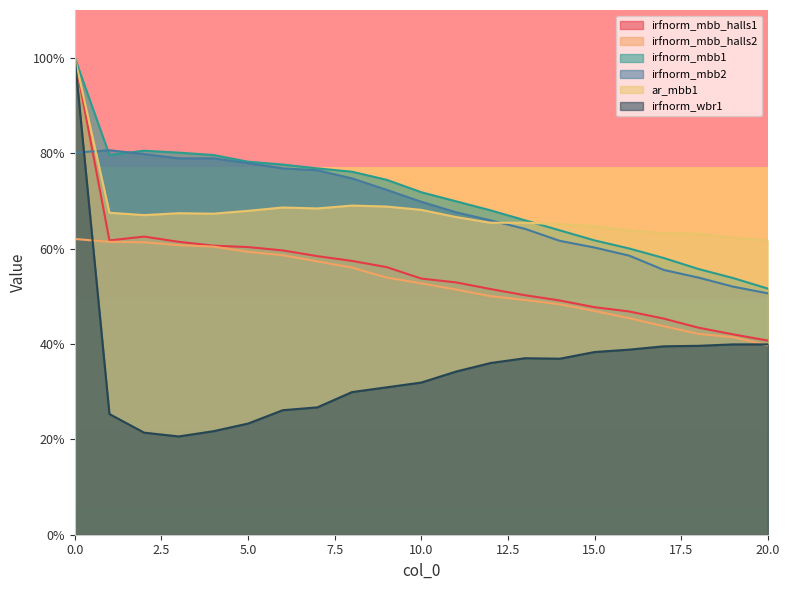

Does the chart have visible grid lines?

No